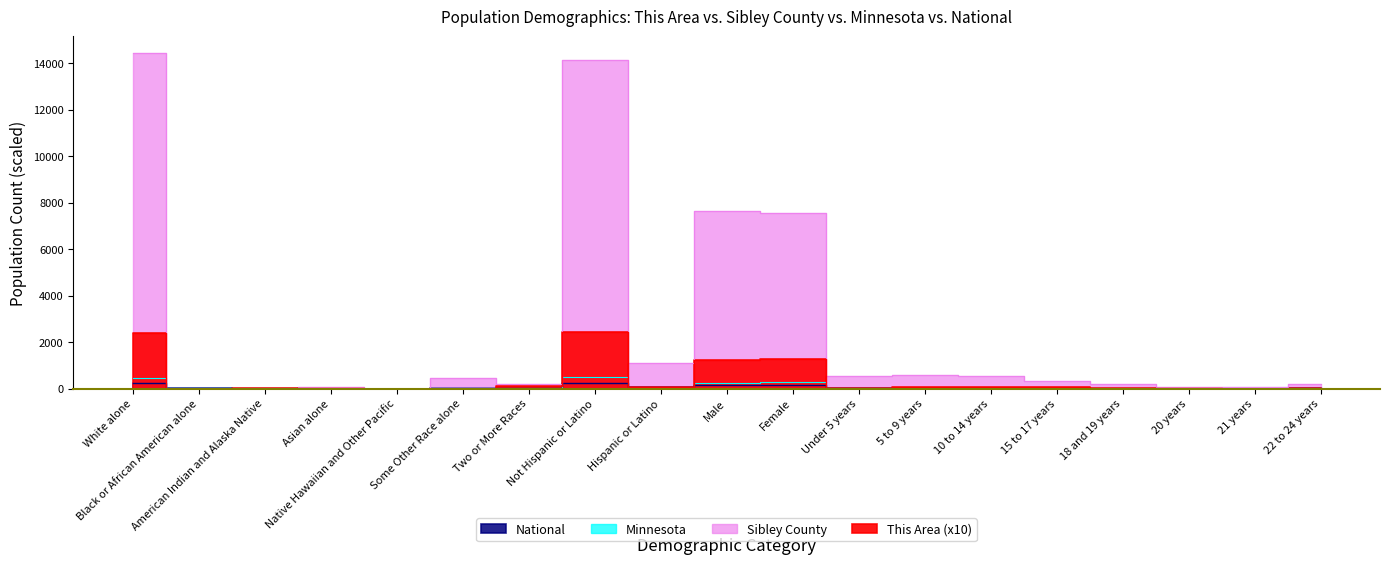

True or false: This Area has a value of 0.0 at Some Other Race alone.

True